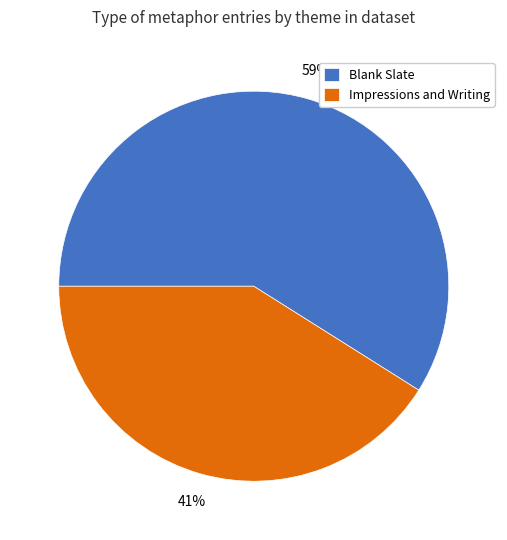

Approximately how many times larger is the value at Blank Slate compared to Impressions and Writing?

1.4